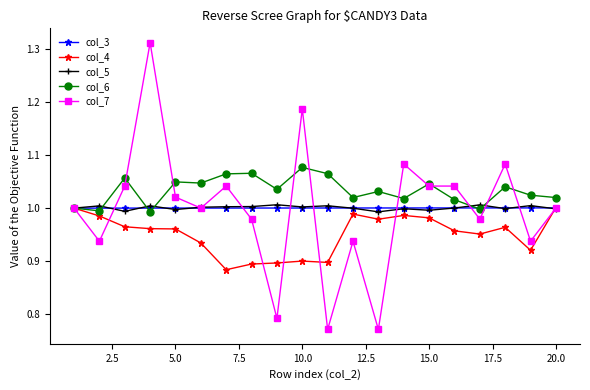

True or false: col_6 has more than 2 points higher than both neighbors.

True